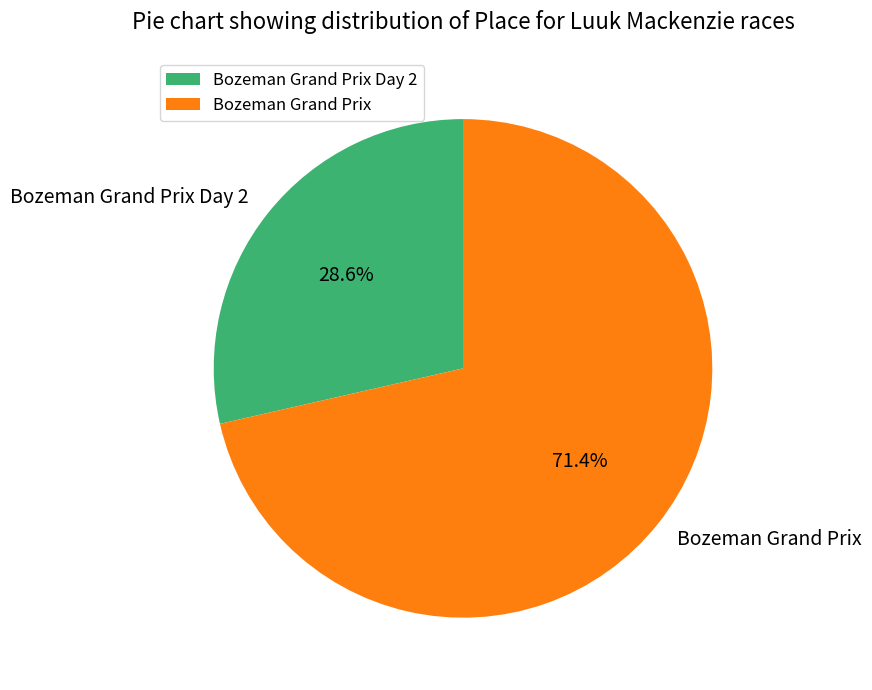

What is the majority slice?

Bozeman Grand Prix